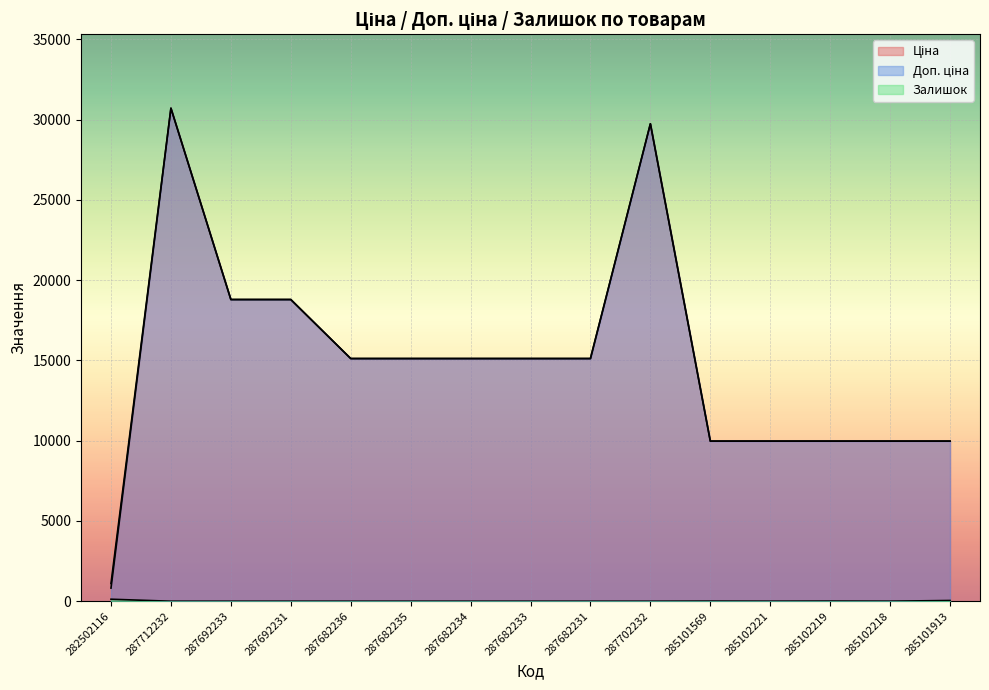

What is the label of the 11th point from the right?

287682236